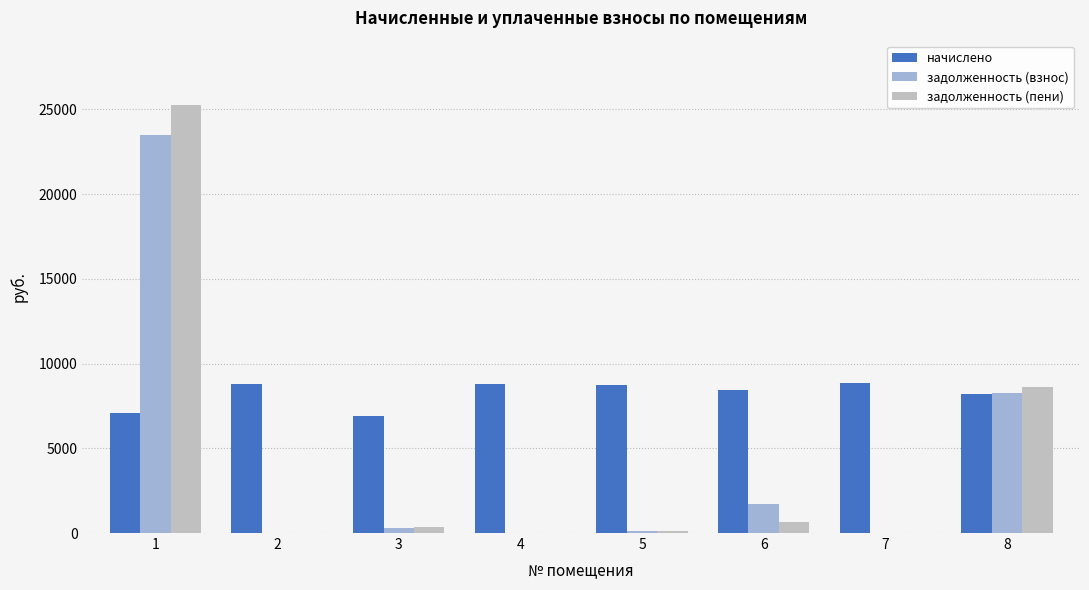

What is the sum of all задолженность (пени) values?

35000.0